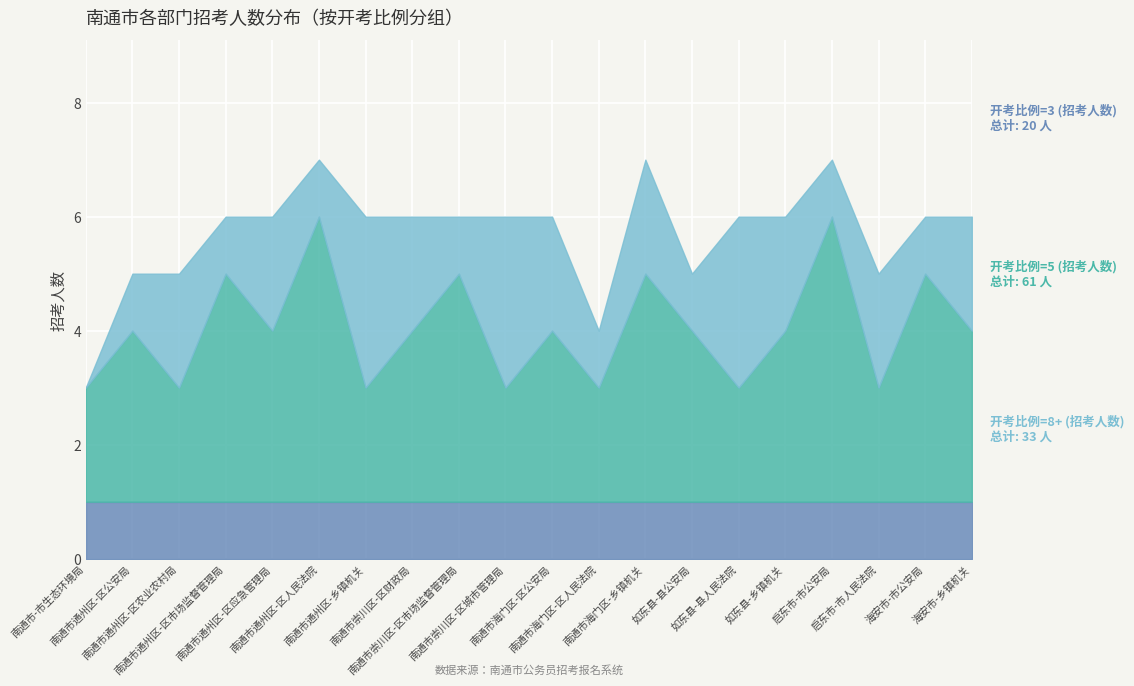

What is the total value across all series at 海安市-乡镇机关?

6